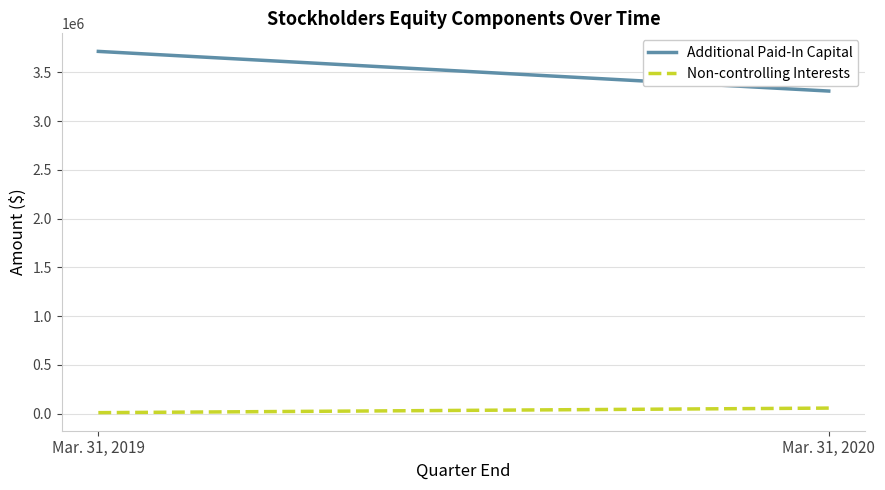

Is the value of Additional Paid-In Capital at Mar. 31, 2020 greater than the value of Non-controlling Interests at Mar. 31, 2019?

Yes